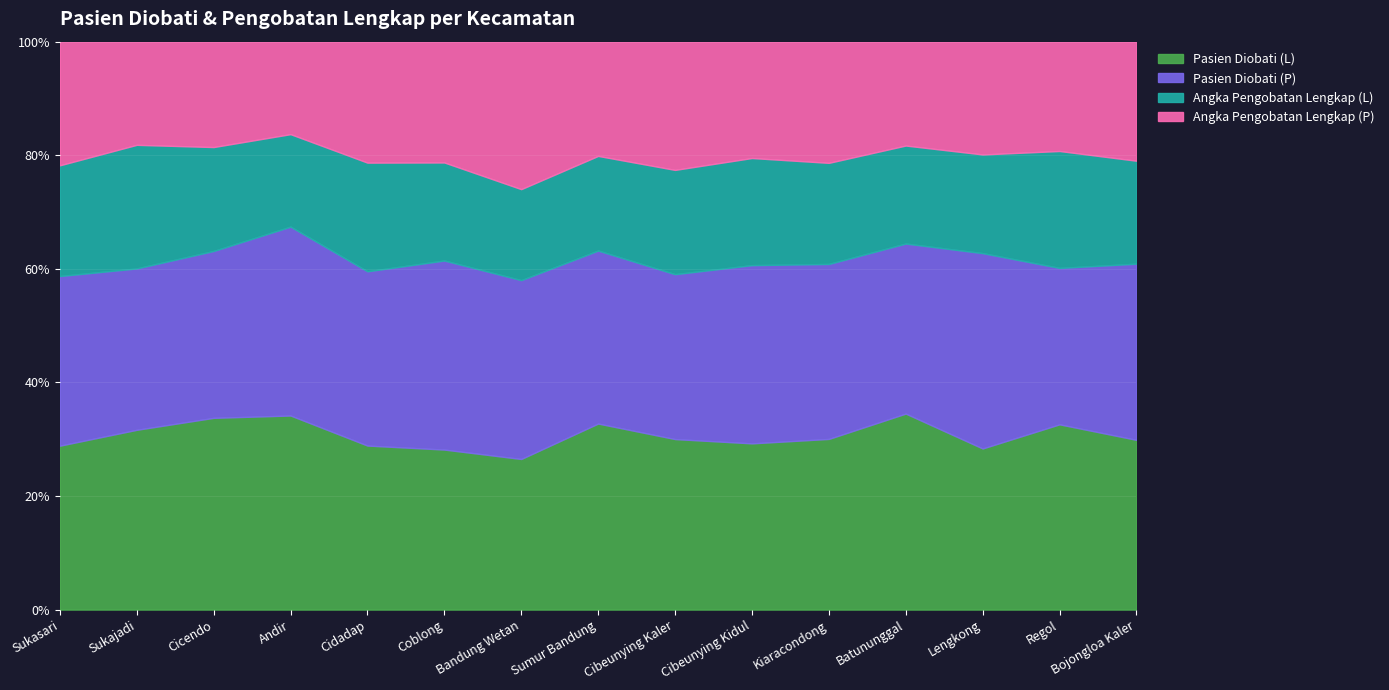

What is the sum of the Angka Pengobatan Lengkap (L) values at Batununggal and Cibeunying Kaler?

191